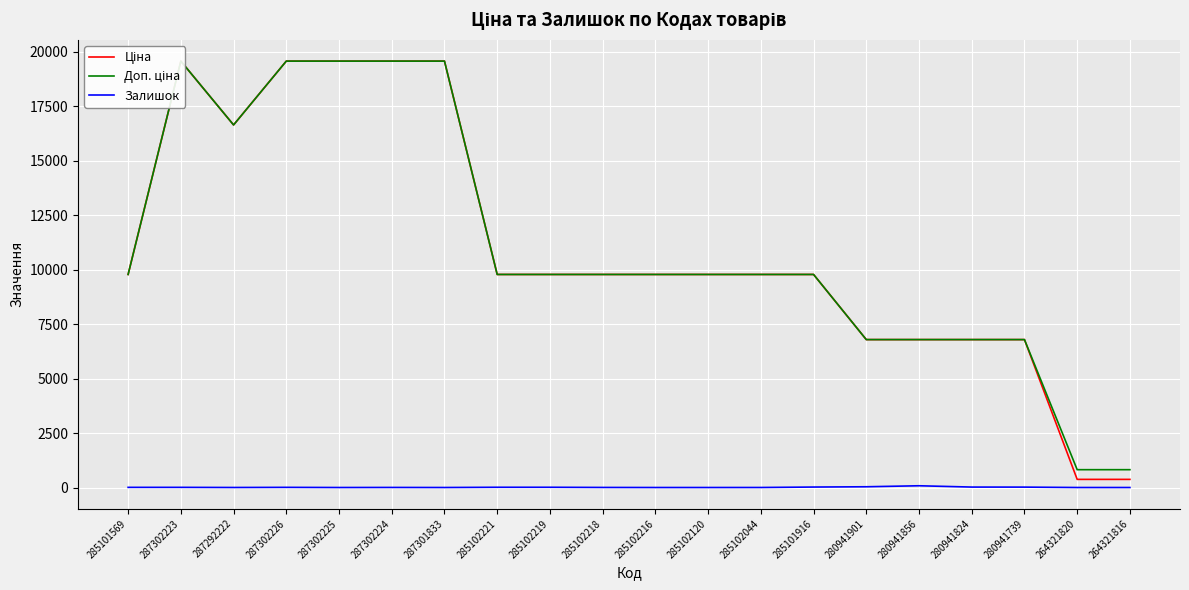

What is the sum of all Ціна values?

220559.4